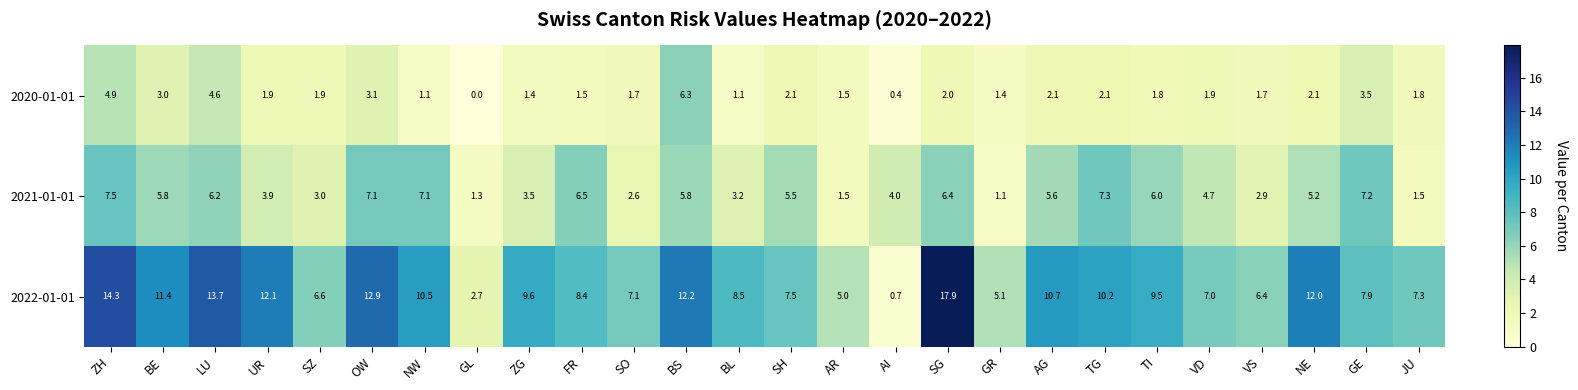

At which label is 2022-01-01 closest to 9?

BL